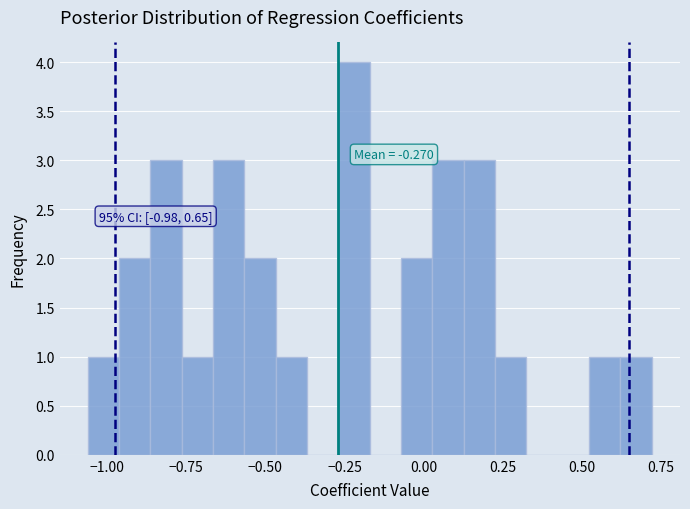

Around what value on the x-axis is the tallest bar? Give the approximate position of its centre, as read against the axis.

-0.20